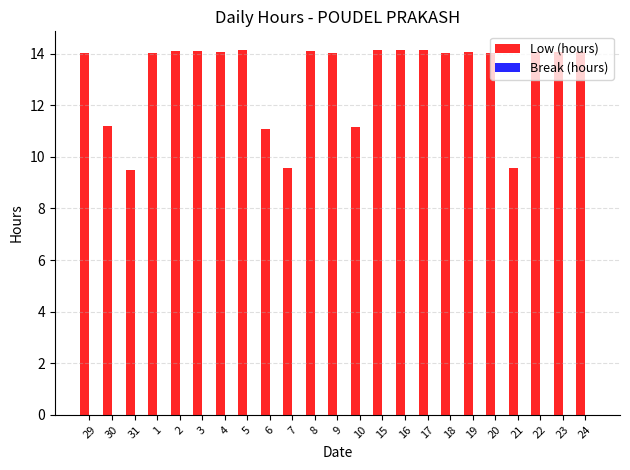

What is the maximum value shown in the chart?

14.2